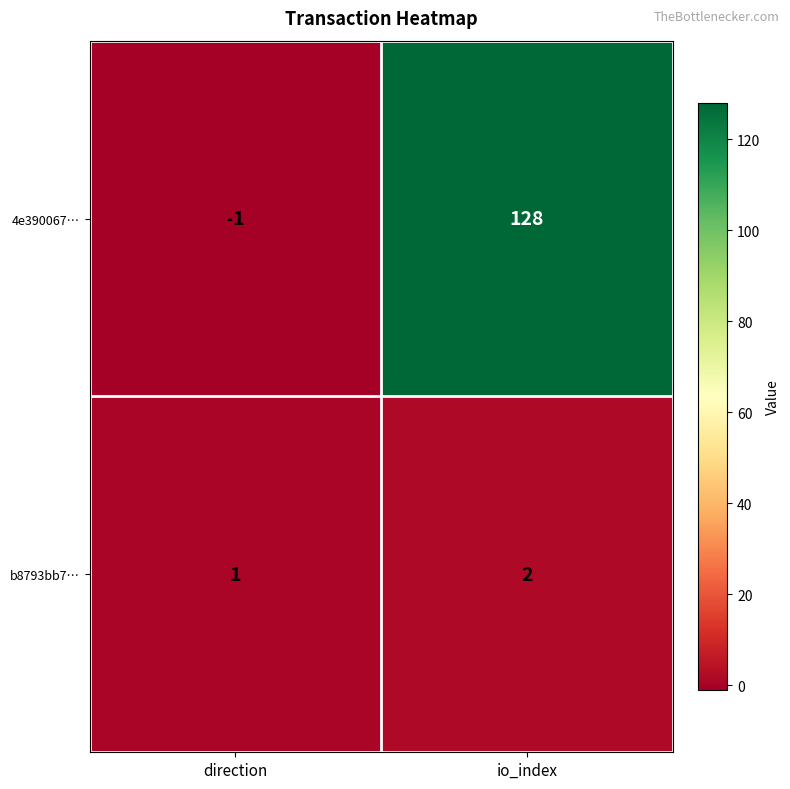

What is the difference between the maximum and minimum values in the 4e390067… series?

129